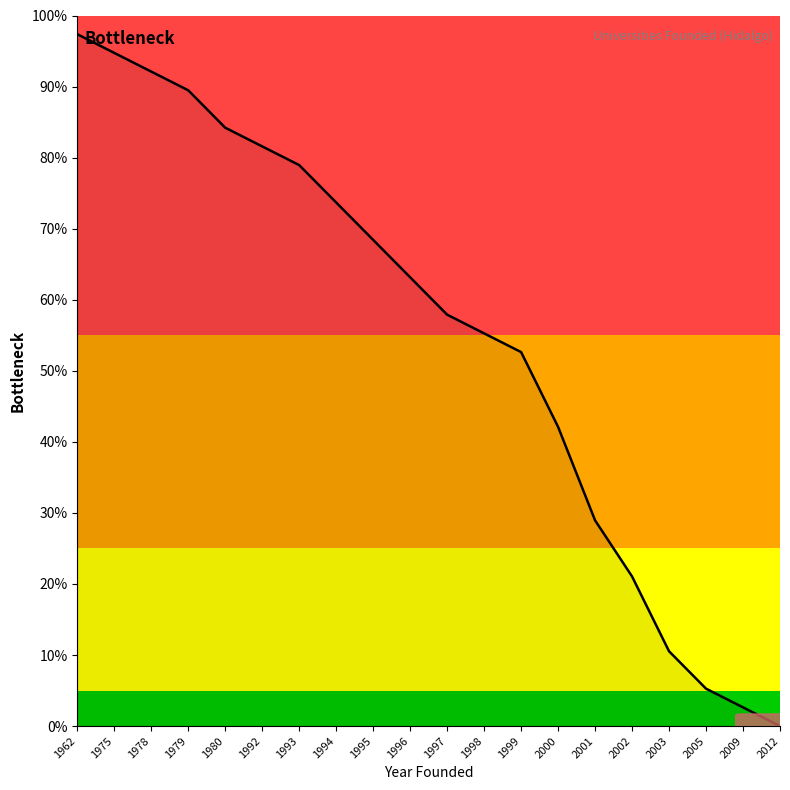

List the labels in order of value, largest first.

1962, 1975, 1978, 1979, 1980, 1992, 1993, 1994, 1995, 1996, 1997, 1998, 1999, 2000, 2001, 2002, 2003, 2005, 2009, 2012